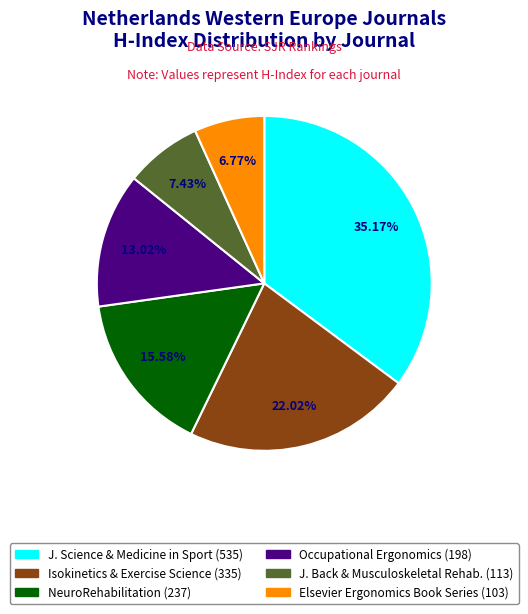

Is there a majority slice in this chart?

No